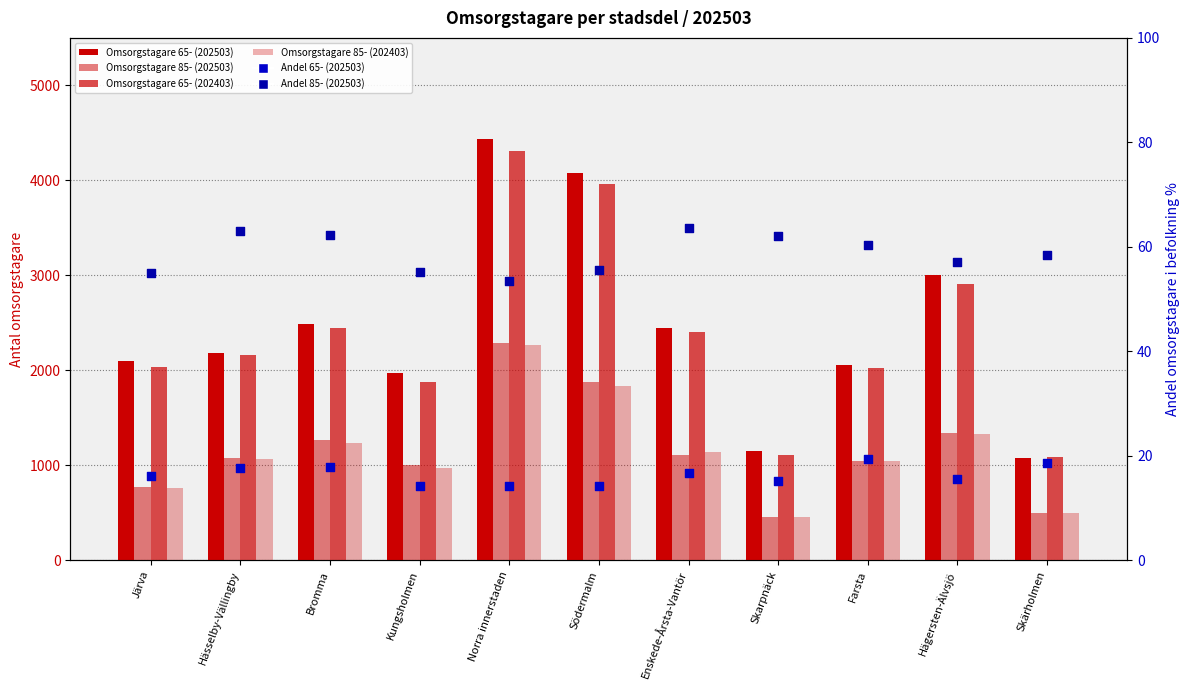

Which series reaches the minimum Y coordinate?

Andel 65- (202503)